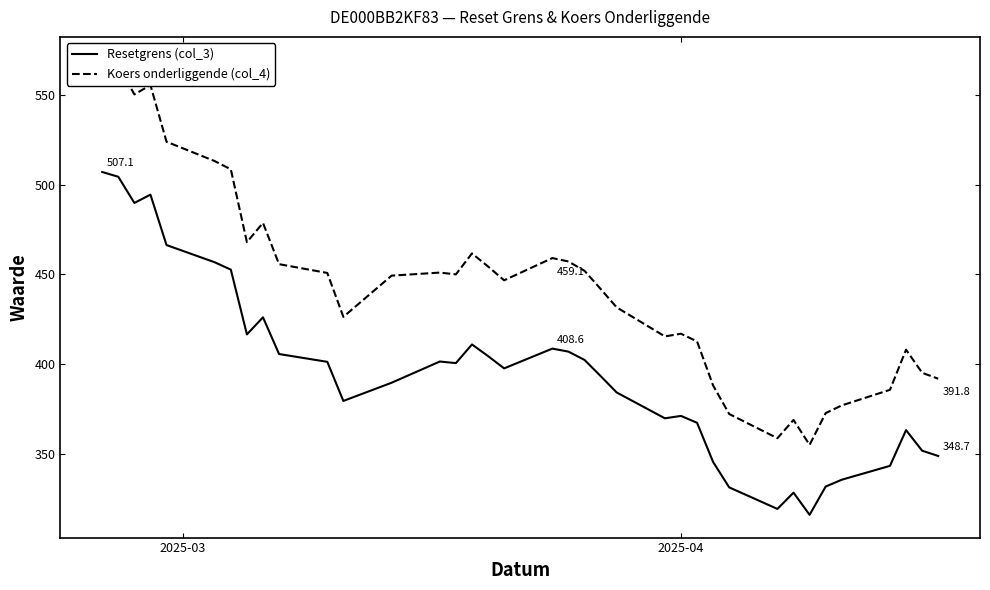

What is the minimum value for Resetgrens (col_3)?

315.9